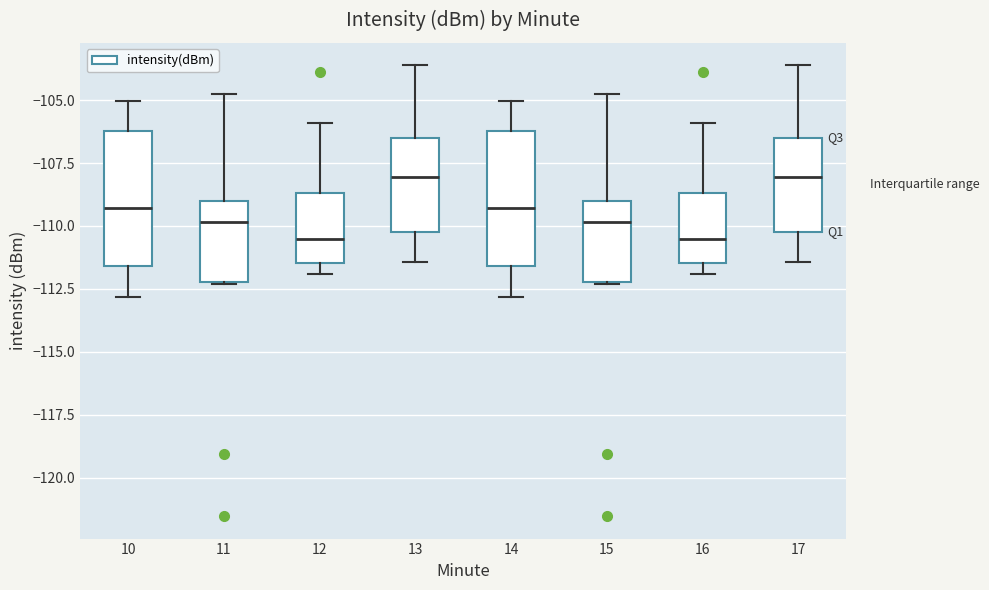

Reading left to right, transcribe this box plot: for each box, give where its median line is, the range the box spans, and where its two whiskers end, as read against the y-axis. The values are not printed on the chart, so give them approximately, as read against the axis.

10: median -109.5, box -111.5 to -106.0, whiskers -113.0 to -105.0
11: median -110.0, box -112.0 to -109.0, whiskers -112.5 to -104.5
12: median -110.5, box -111.5 to -108.5, whiskers -112.0 to -106.0
13: median -108.0, box -110.0 to -106.5, whiskers -111.5 to -103.5
14: median -109.5, box -111.5 to -106.0, whiskers -113.0 to -105.0
15: median -110.0, box -112.0 to -109.0, whiskers -112.5 to -104.5
16: median -110.5, box -111.5 to -108.5, whiskers -112.0 to -106.0
17: median -108.0, box -110.0 to -106.5, whiskers -111.5 to -103.5